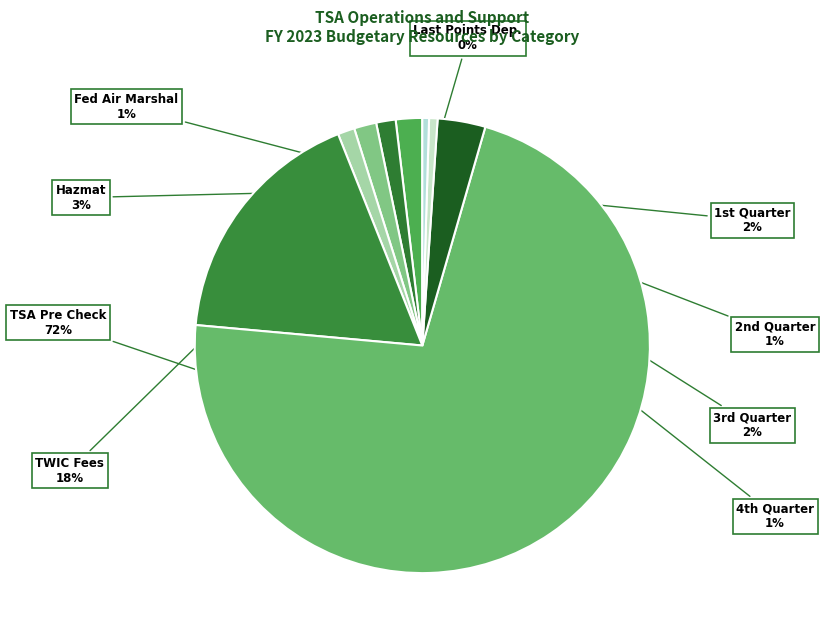

Which category has the biggest portion of the pie?

TSA Pre Check